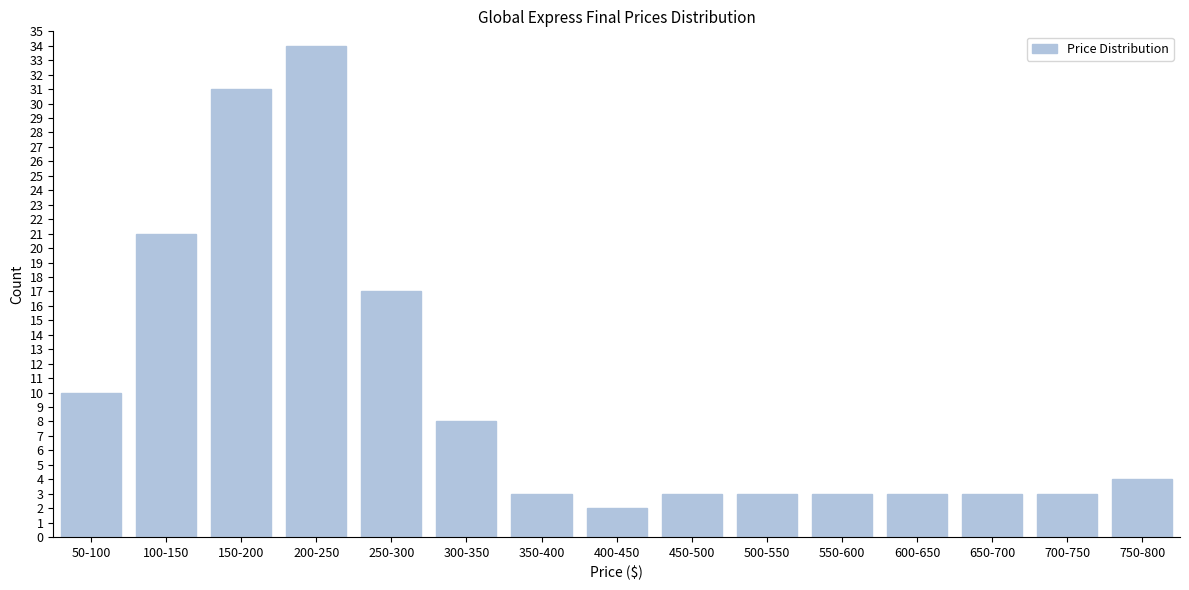

Reading left to right, extract all data points from this chart.

50-100=10	100-150=21	150-200=31	200-250=34	250-300=17	300-350=8	350-400=3	400-450=2	450-500=3	500-550=3	550-600=3	600-650=3	650-700=3	700-750=3	750-800=4